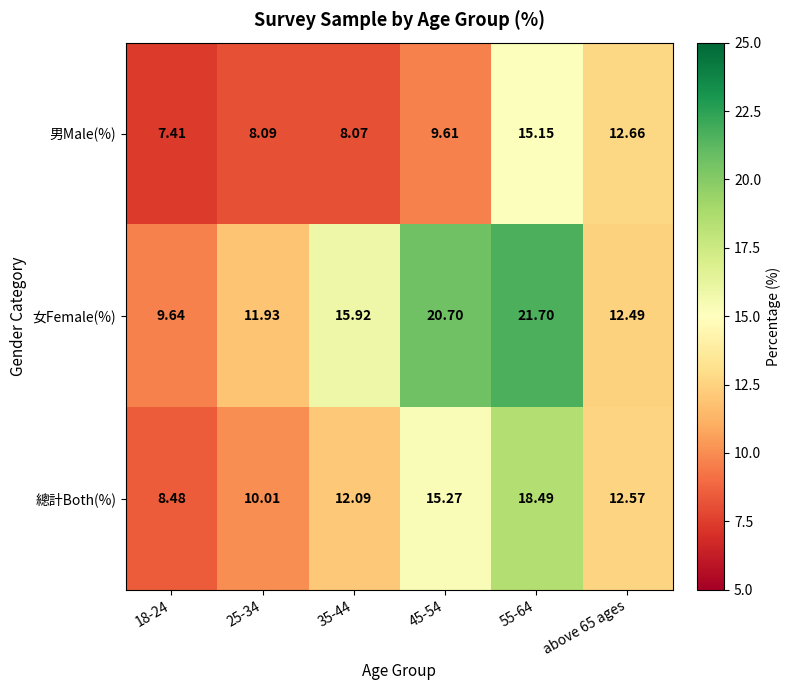

How many values in the 男Male(%) series are below 9?

3